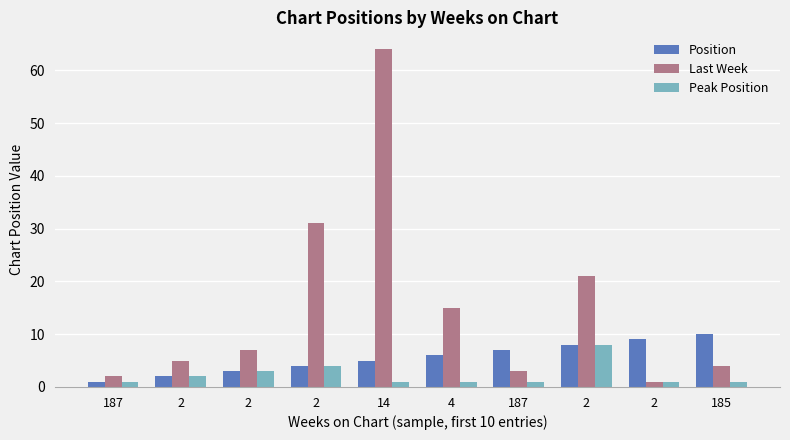

How many series are shown in this chart?

3